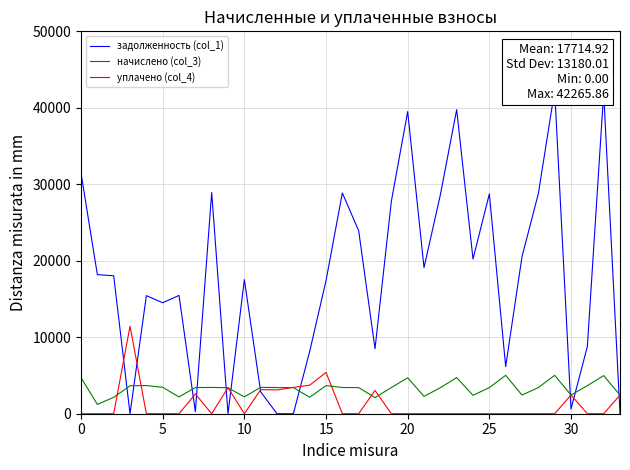

Which series has the largest range (max minus min)?

задолженность (col_1)